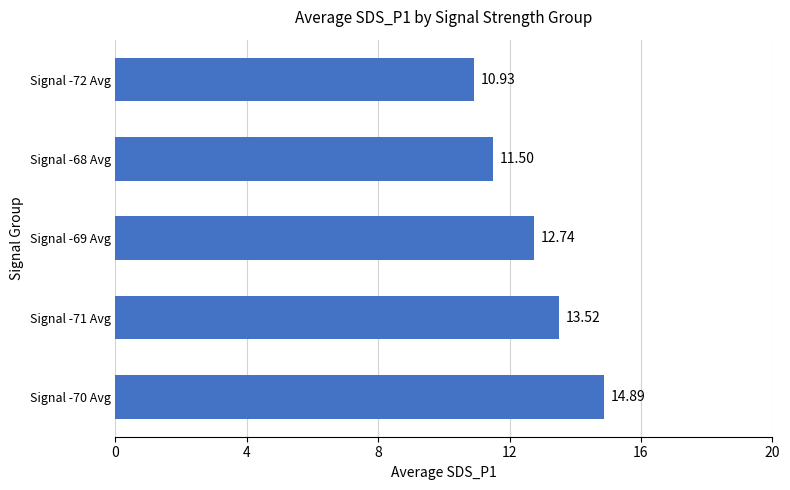

How many values are below 12?

2